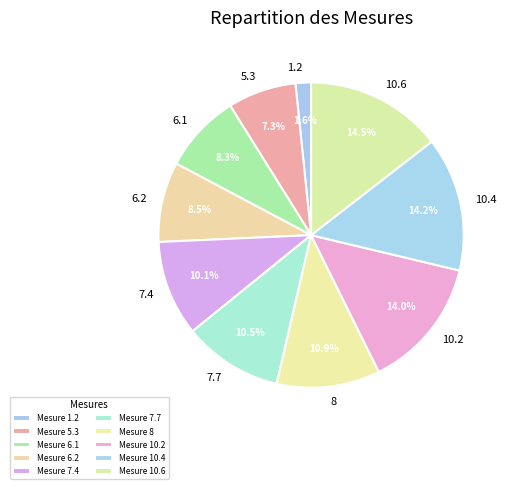

To the nearest percent, what is the difference between the 7.7 and 10.6 slice percentages?

4%